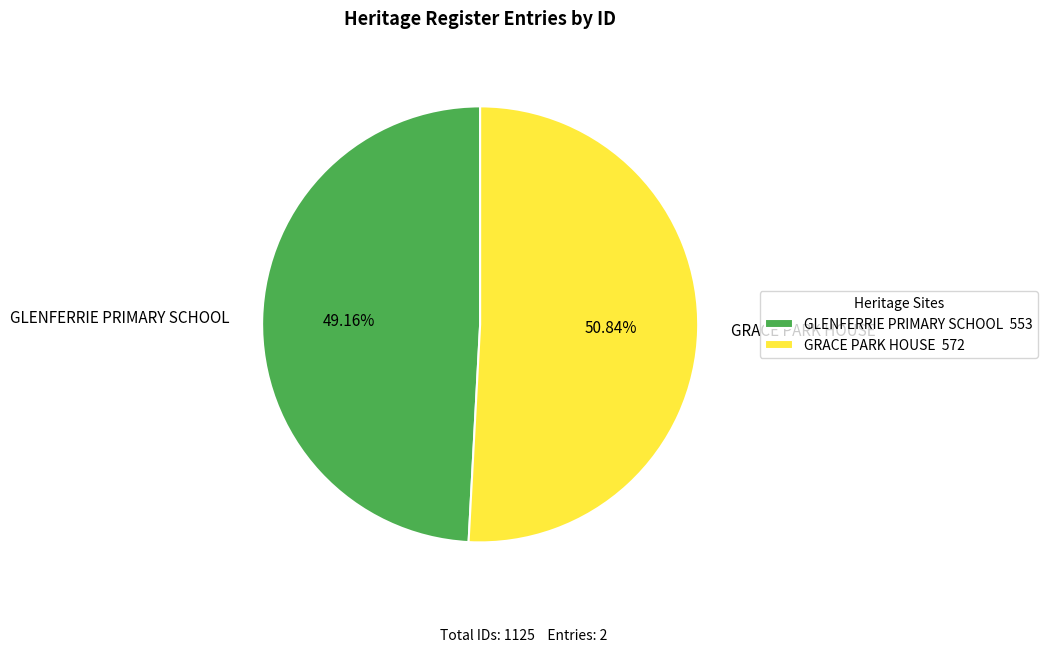

What portion of the pie excludes GRACE PARK HOUSE?

49.2%